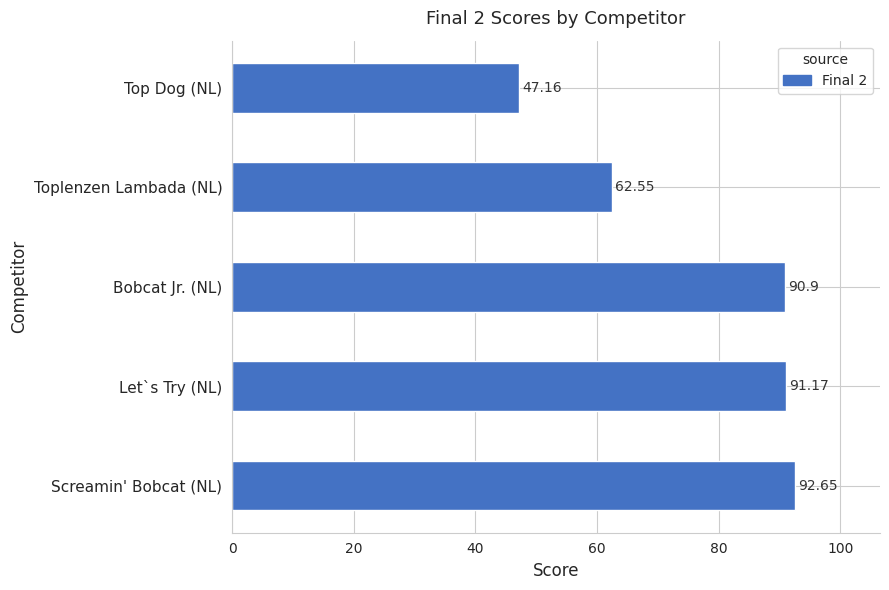

List the labels in order of value, smallest first.

Top Dog (NL), Toplenzen Lambada (NL), Bobcat Jr. (NL), Let`s Try (NL), Screamin' Bobcat (NL)